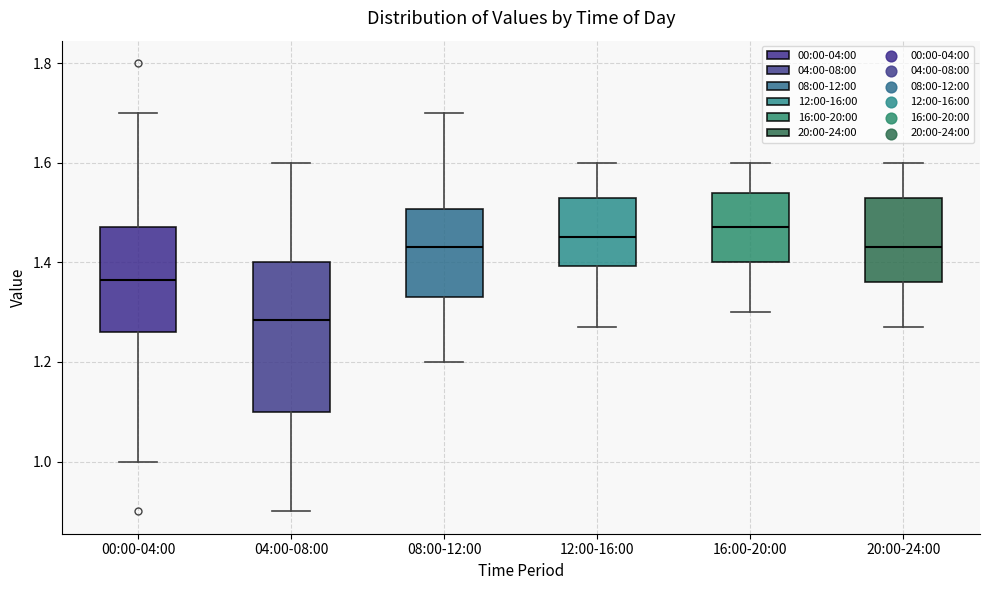

Comparing the boxes themselves (not the whiskers), which one is the tallest?

04:00-08:00